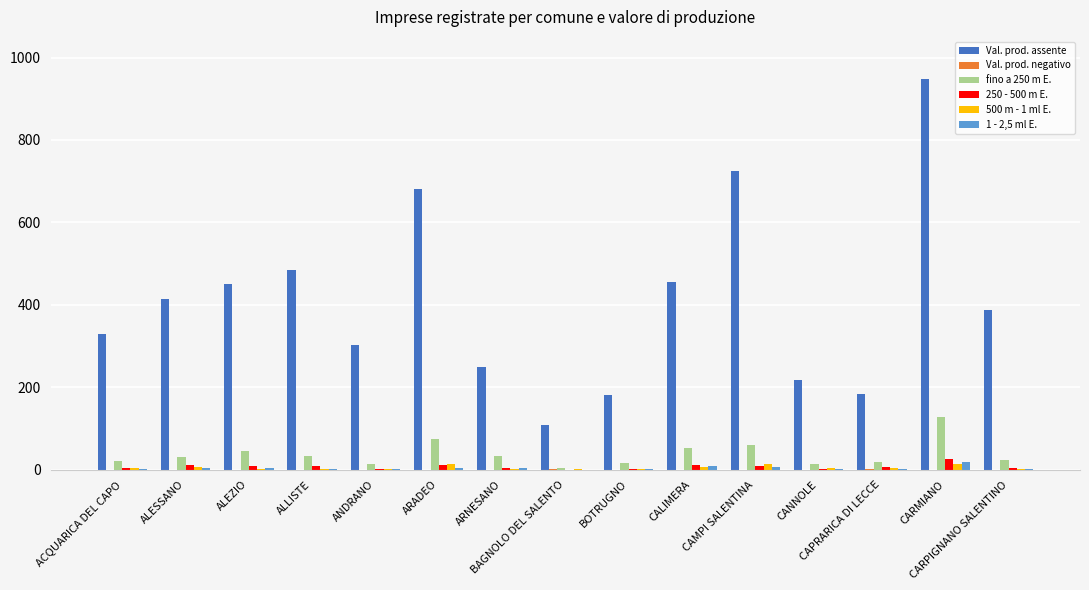

How many groups of bars are there?

15